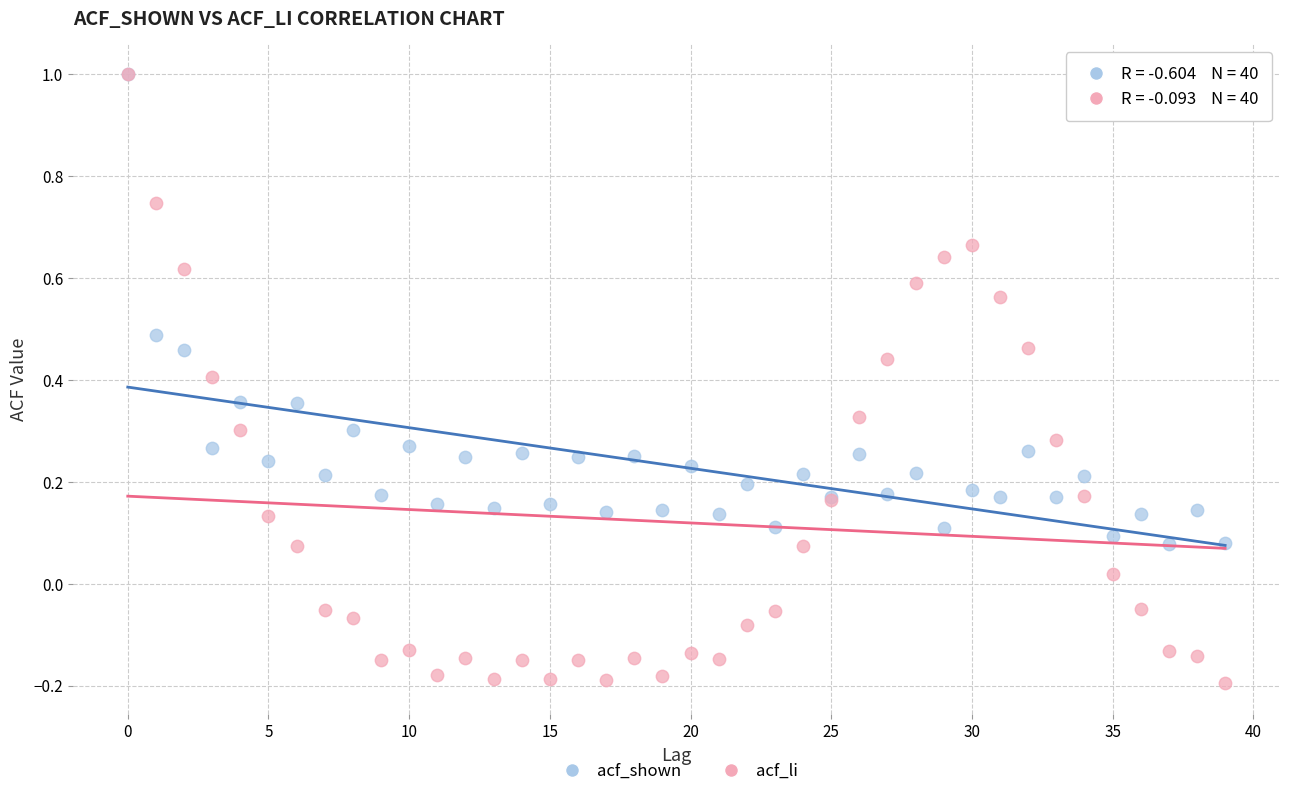

What are all the series names shown in the legend?

acf_shown, acf_li